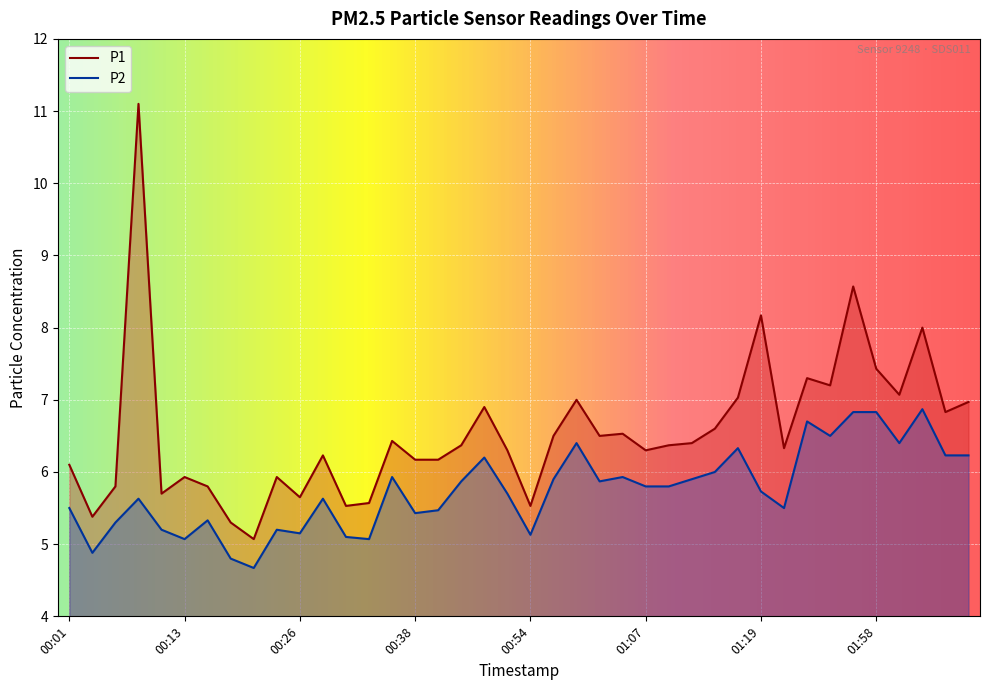

True or false: P2 and P1 intersect in this chart.

False